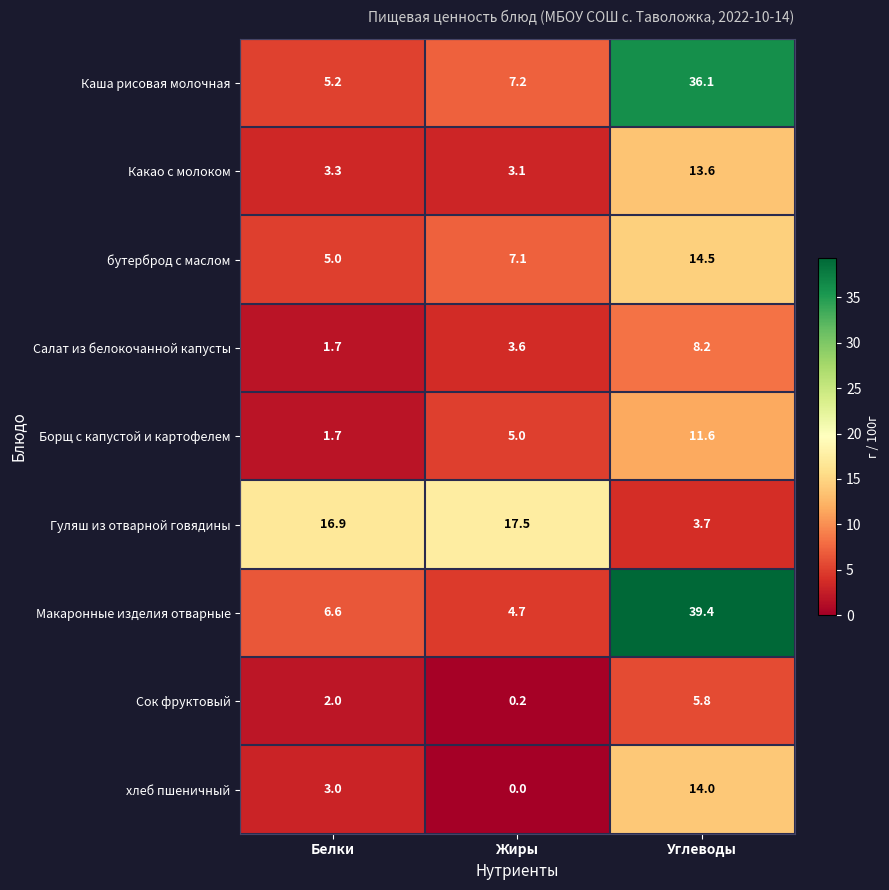

What is the greatest value displayed?

39.4